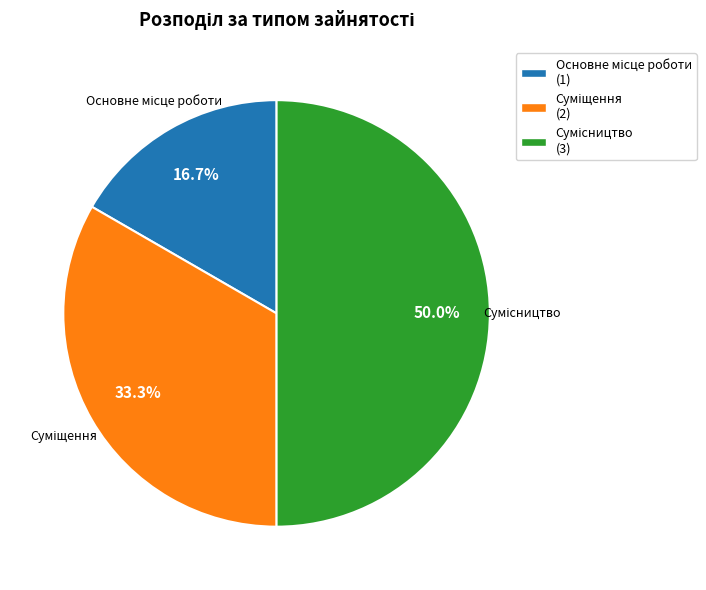

Combined, what portion of the pie is Сумісництво and Основне місце роботи?

66.7%